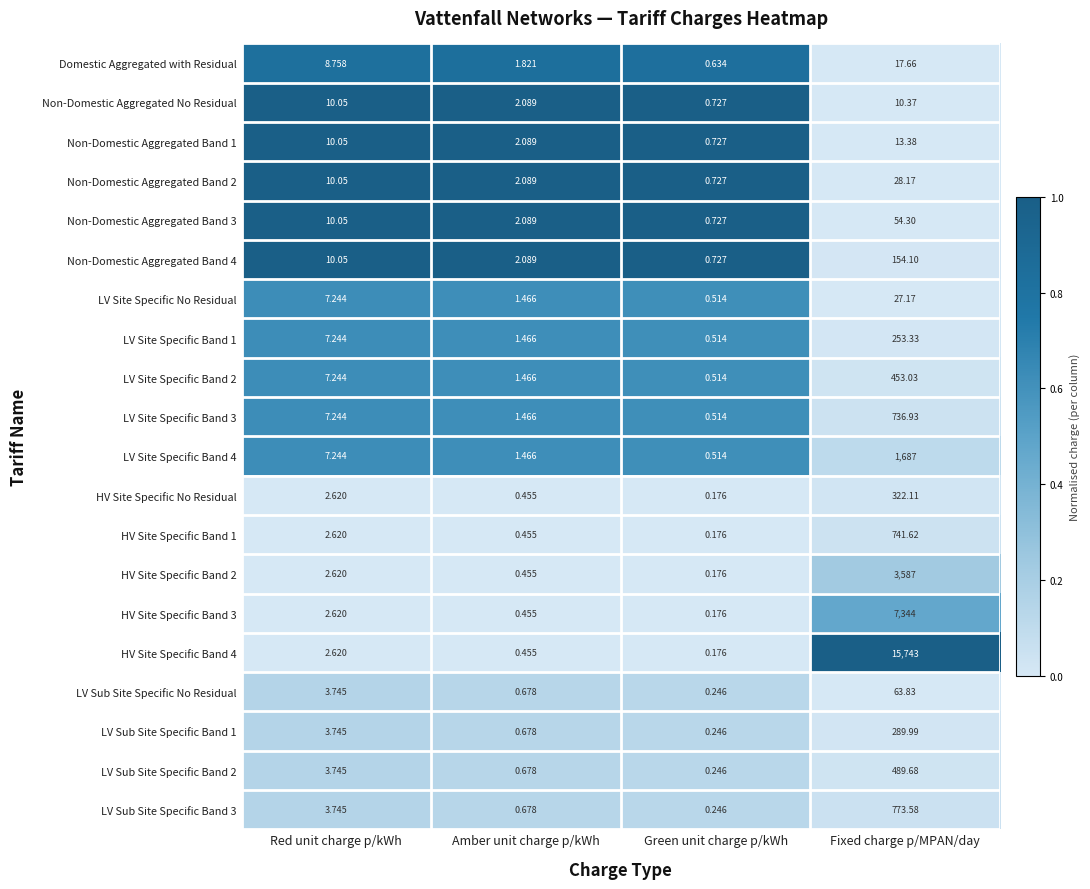

Which series has the largest total across all categories?

HV Site Specific Band 4